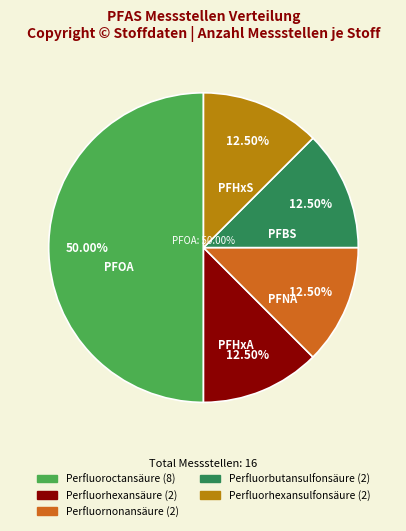

Count the number of slices in the pie.

5